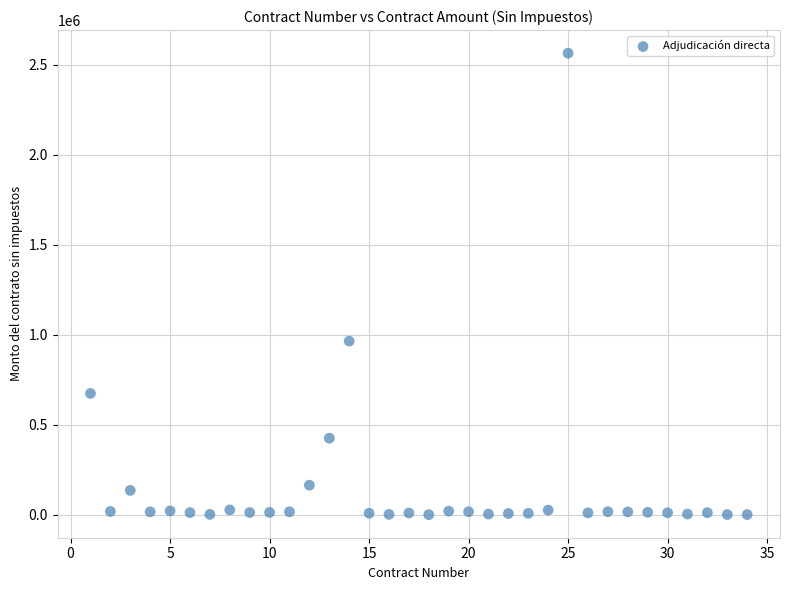

What Y value in the scatter plot is closest to 1283280?

965659.8